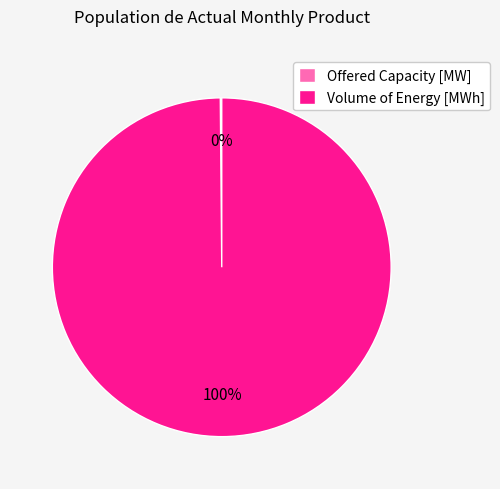

What is the largest slice in the pie chart?

Volume of Energy [MWh]